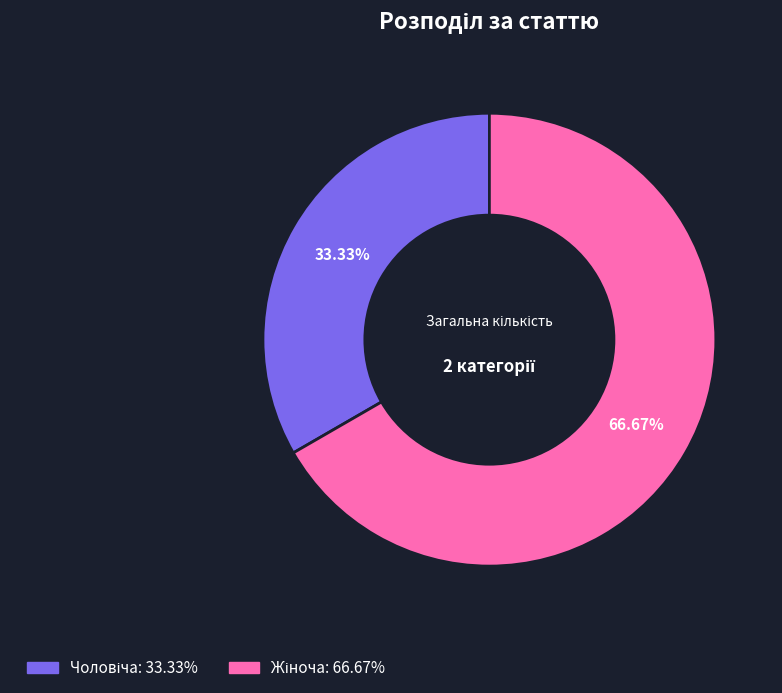

Is there a majority slice in this chart?

Yes